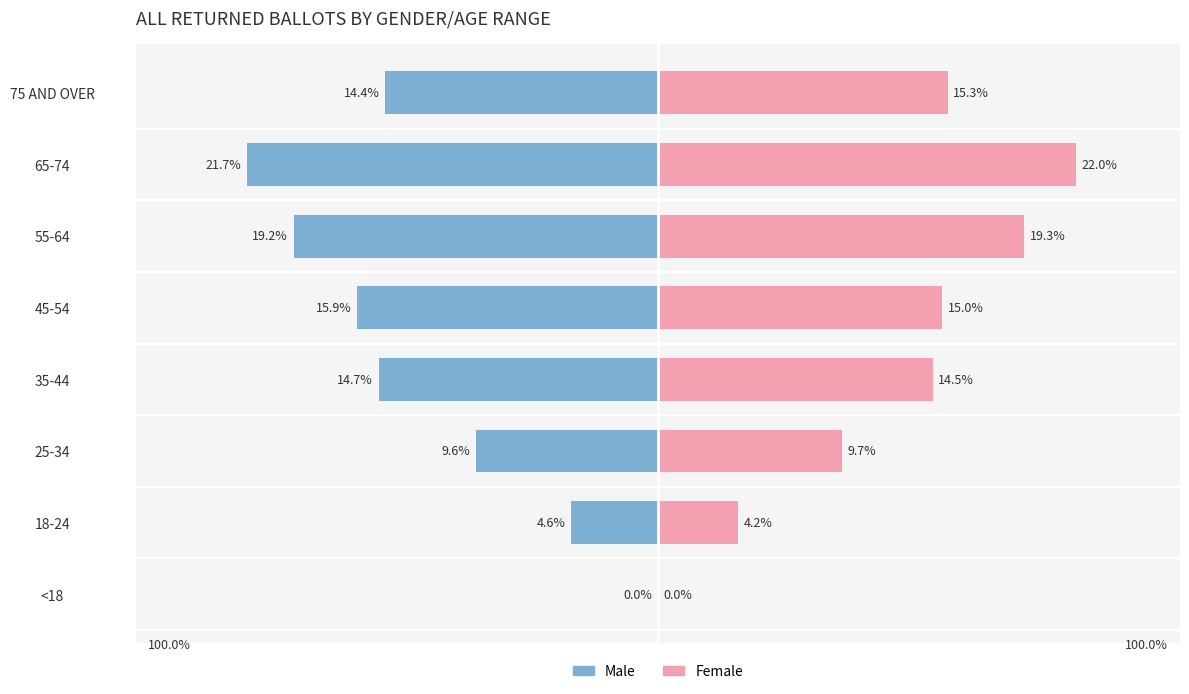

What is the average value of the Female series?

12.5